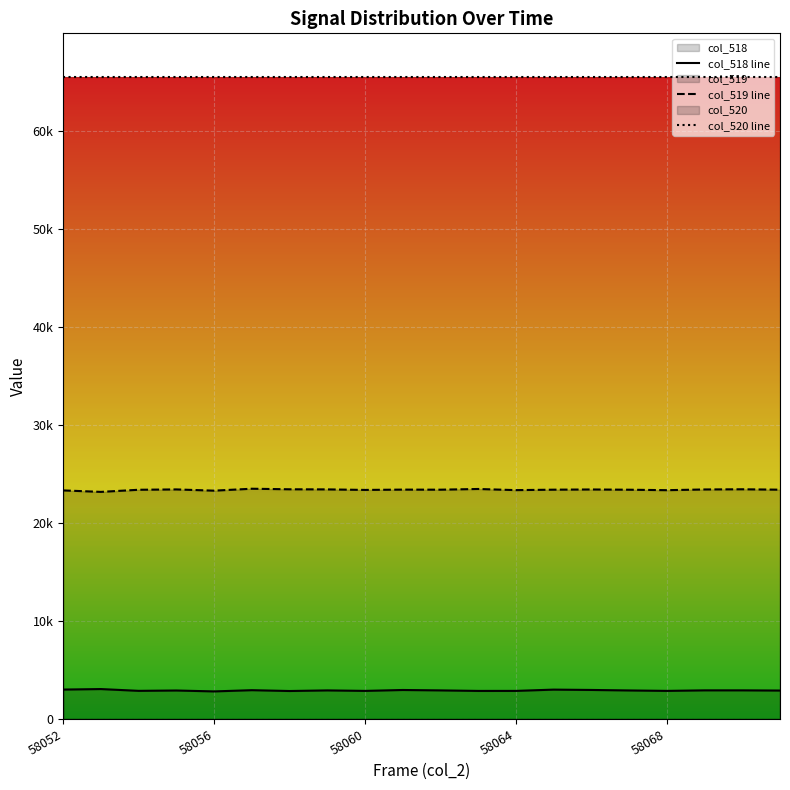

The col_520 line series shows 117563 at 9. True or false?

False